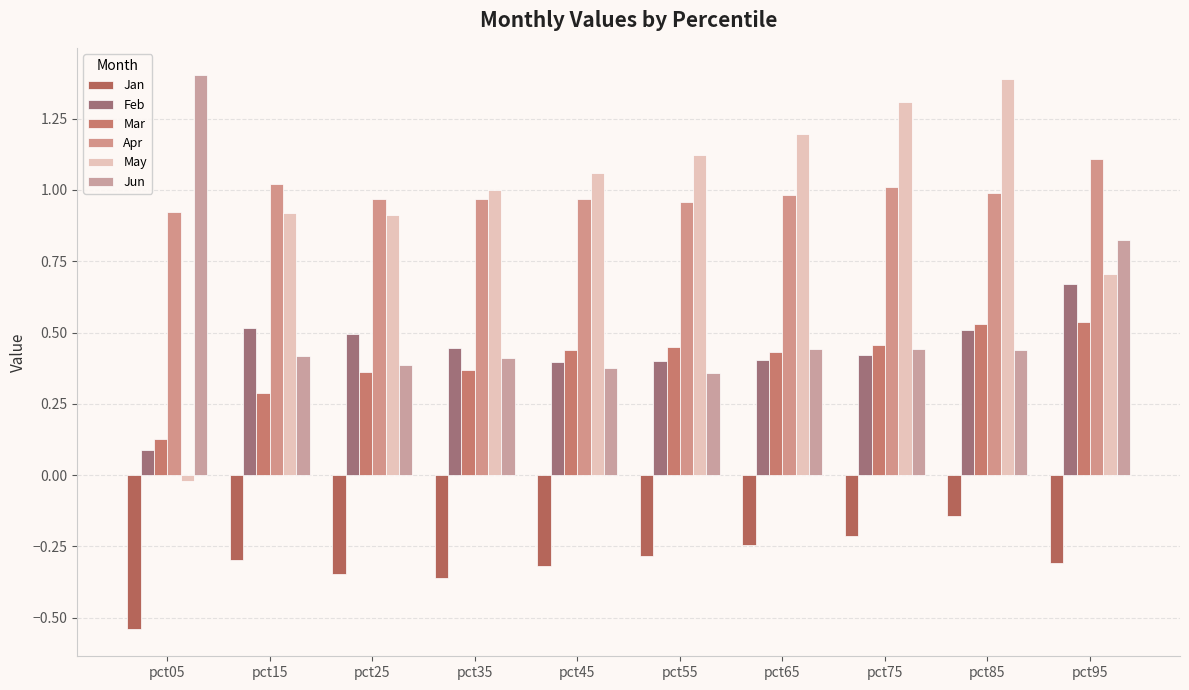

Reading right to left, transcribe all the data shown in this chart.

Jan: -0.3	-0.1	-0.2	-0.2	-0.3	-0.3	-0.4	-0.3	-0.3	-0.5
Feb: 0.7	0.5	0.4	0.4	0.4	0.4	0.4	0.5	0.5	0.1
Mar: 0.5	0.5	0.5	0.4	0.4	0.4	0.4	0.4	0.3	0.1
Apr: 1.1	1.0	1.0	1.0	1.0	1.0	1.0	1.0	1.0	0.9
May: 0.7	1.4	1.3	1.2	1.1	1.1	1.0	0.9	0.9	-0.0
Jun: 0.8	0.4	0.4	0.4	0.4	0.4	0.4	0.4	0.4	1.4